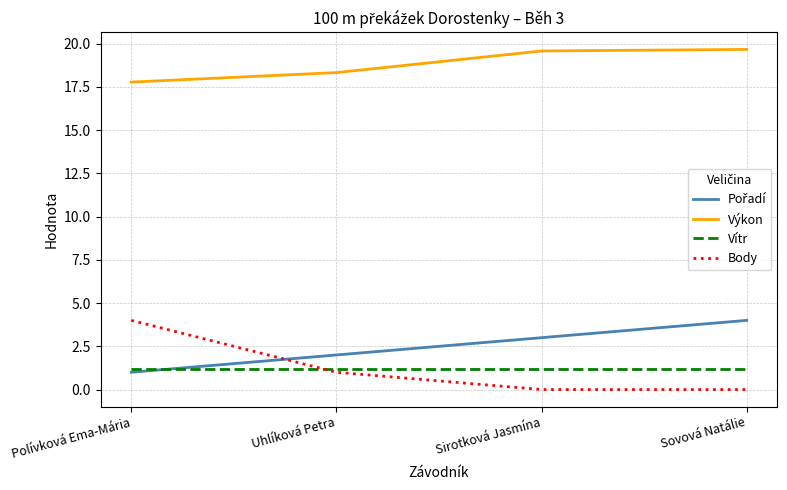

At how many categories does at least one series exceed 9?

4